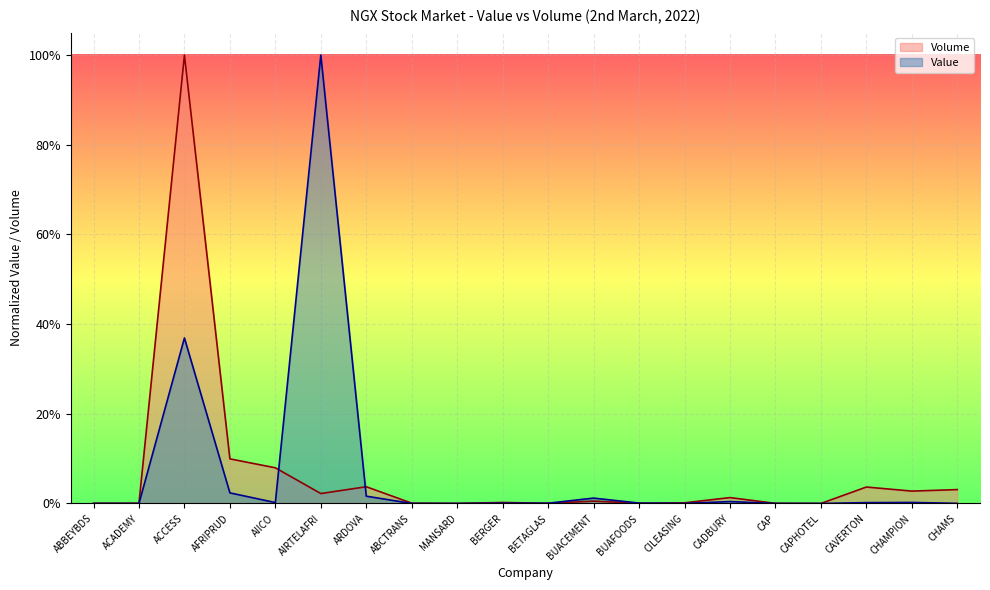

After their last crossing, which series has the higher values: Value or Volume?

Volume